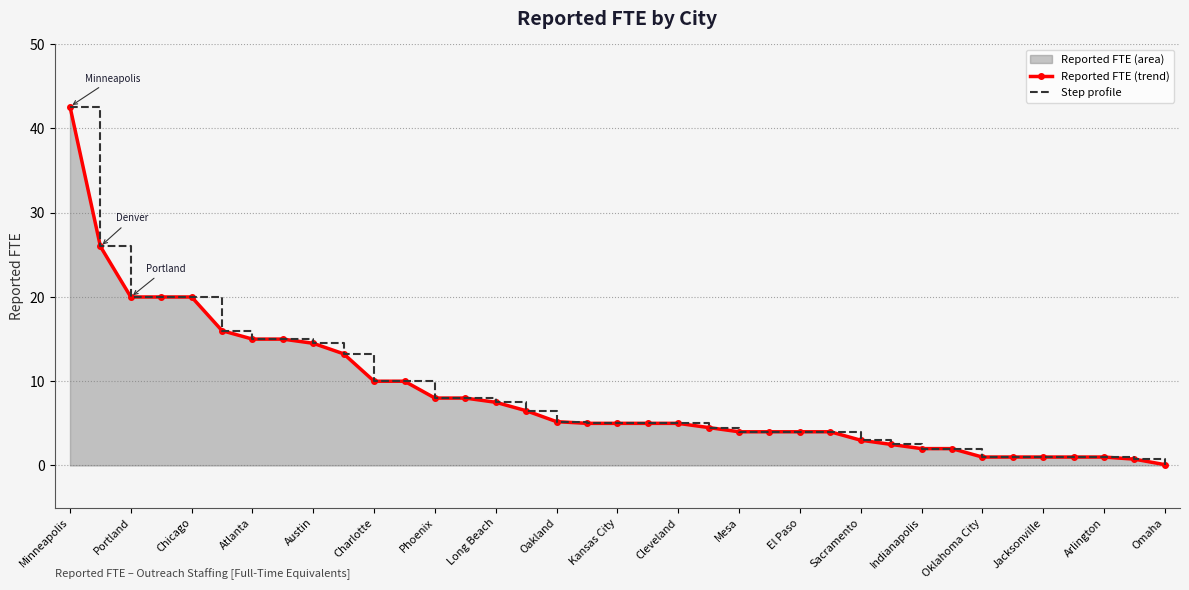

At which category is the sum across all series the highest?

Minneapolis